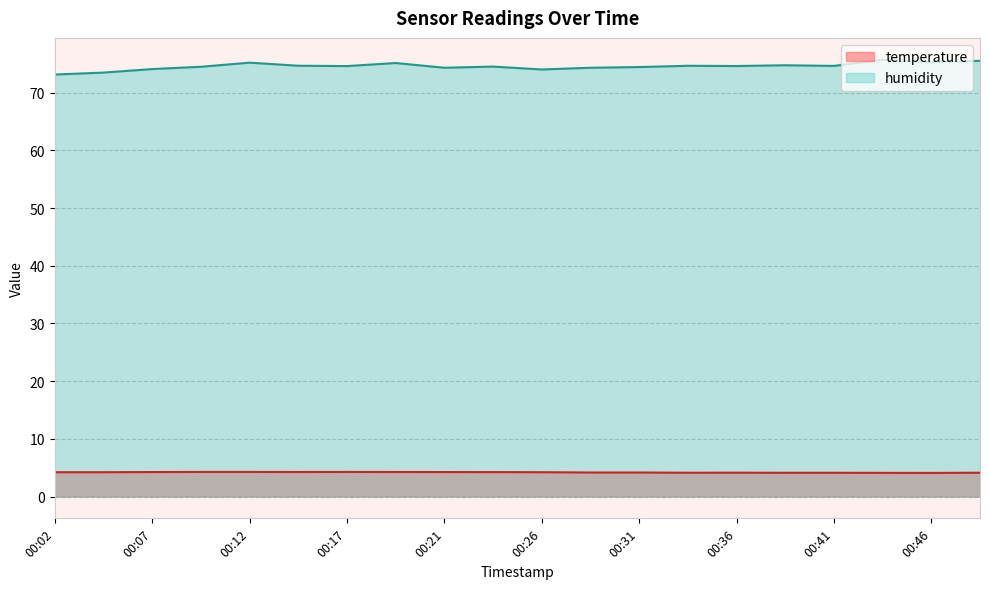

What are all the series names shown in the legend?

temperature, humidity